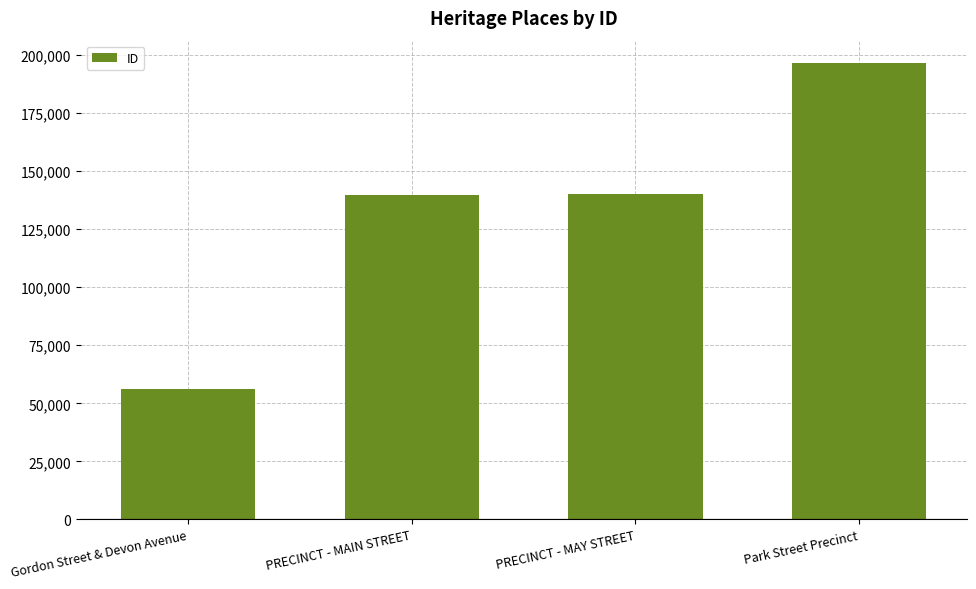

Read the value at PRECINCT - MAIN STREET.

139962